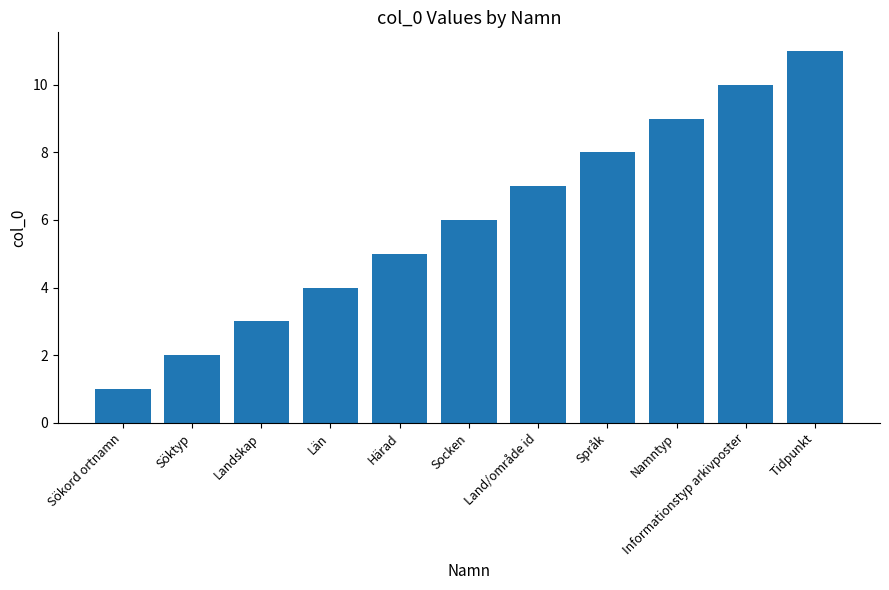

At which label is the value closest to 6?

Socken